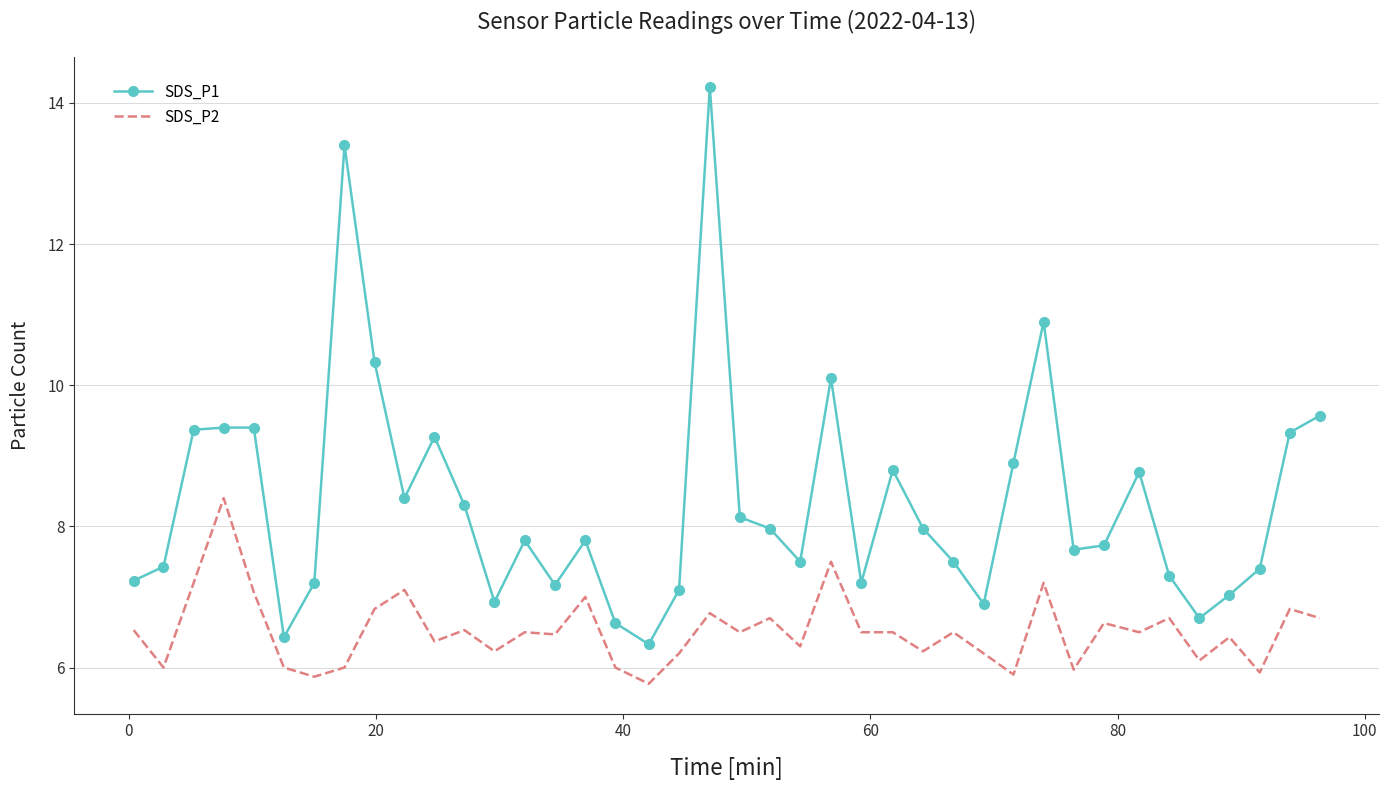

True or false: SDS_P2 has more than 2 points higher than both neighbors.

True